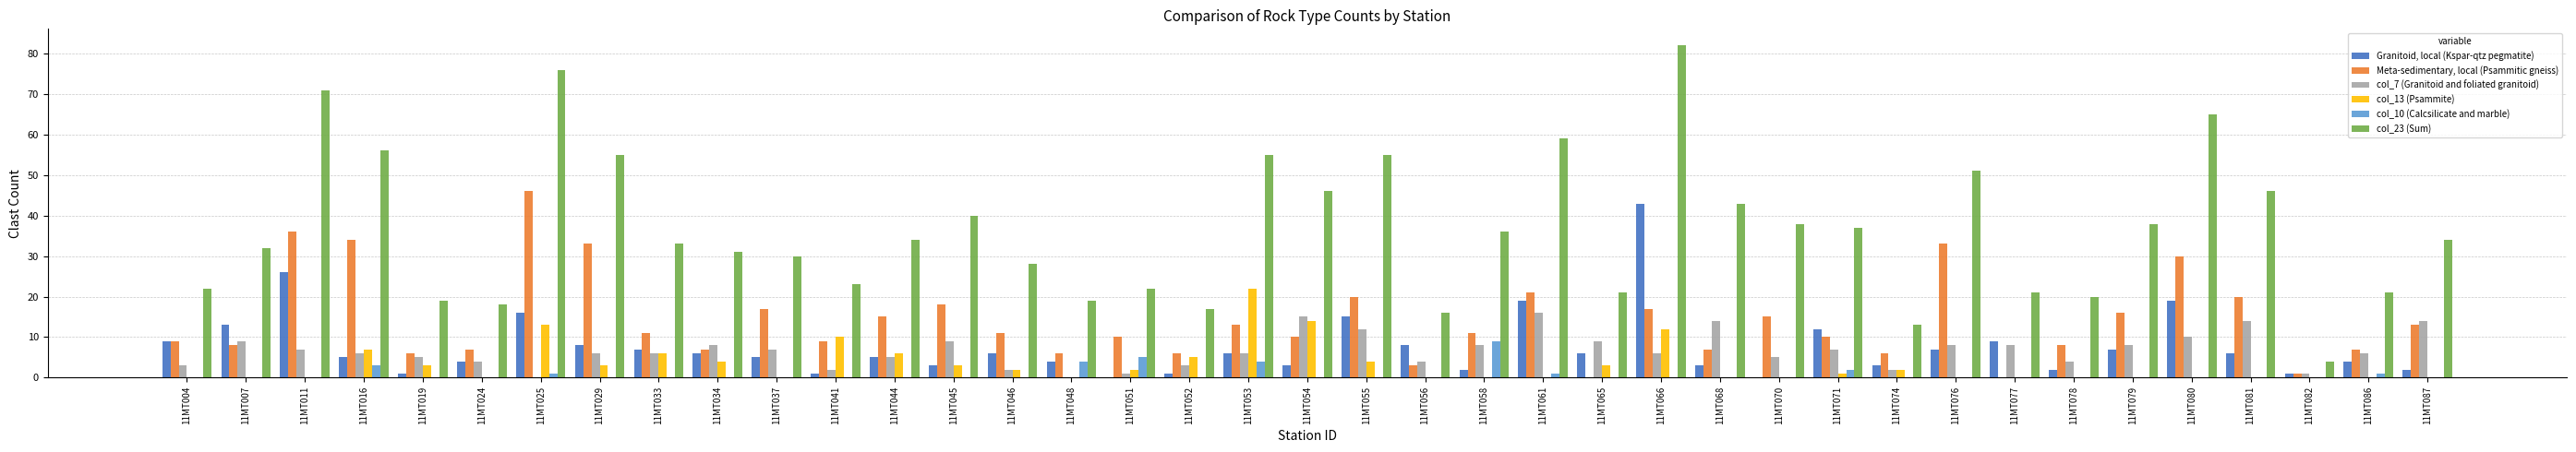

True or false: col_23 (Sum) has a value of 7 at 11MT051.

False